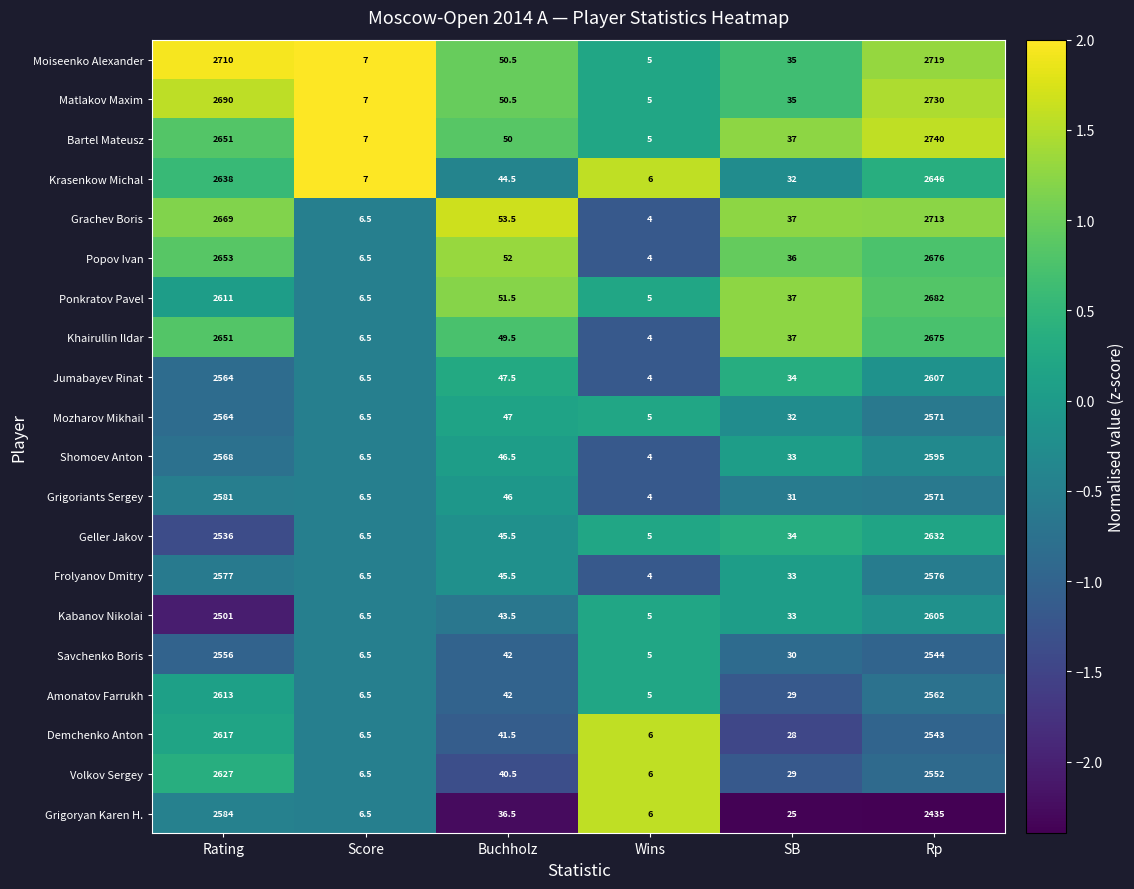

What is the total value across all series at Buchholz?

926.0